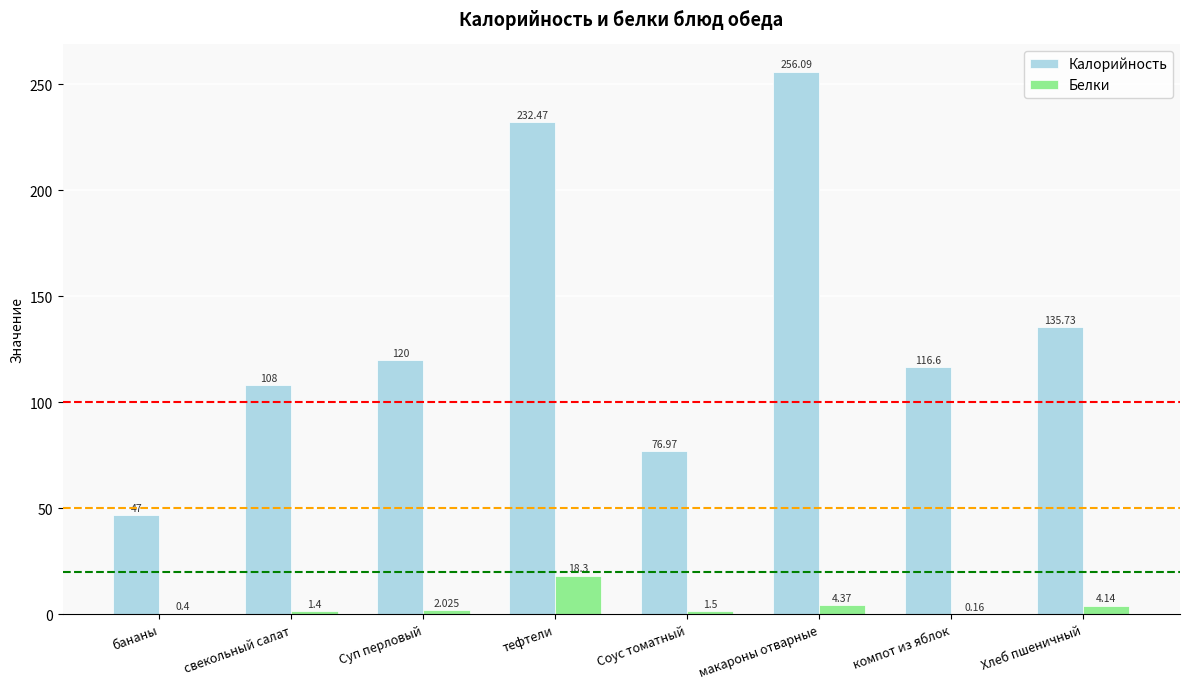

Is the value of Калорийность at Суп перловый greater than the value of Белки at Соус томатный?

Yes